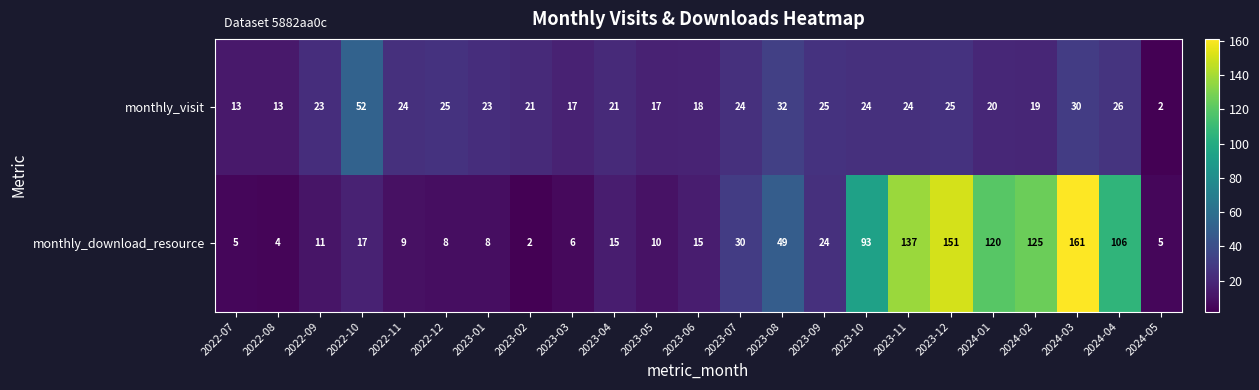

True or false: monthly_download_resource has a value of 5 at 2024-05.

True